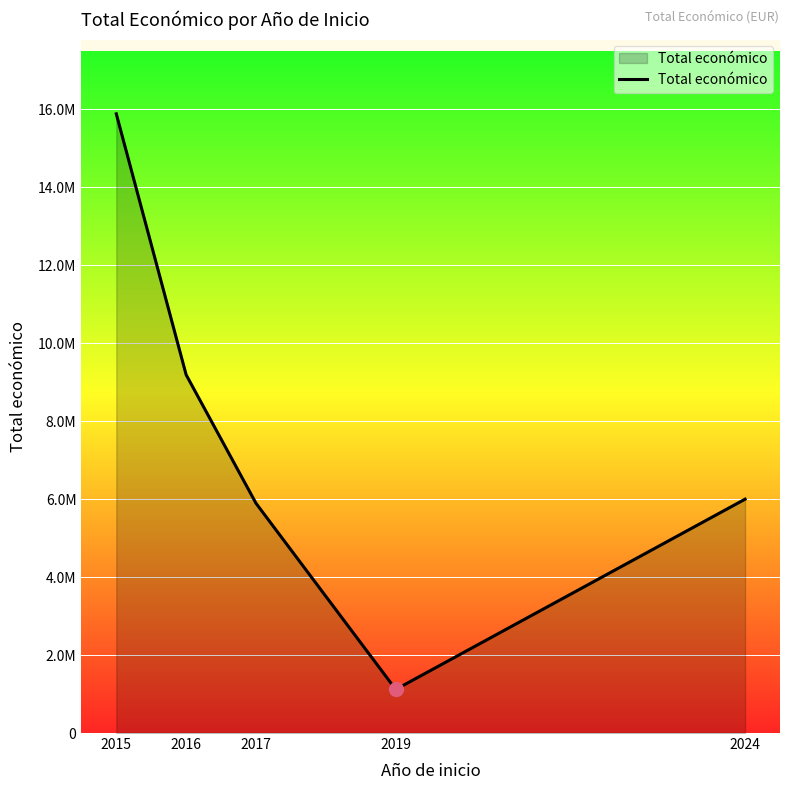

Which has a higher value, 2024 or 2017?

2024